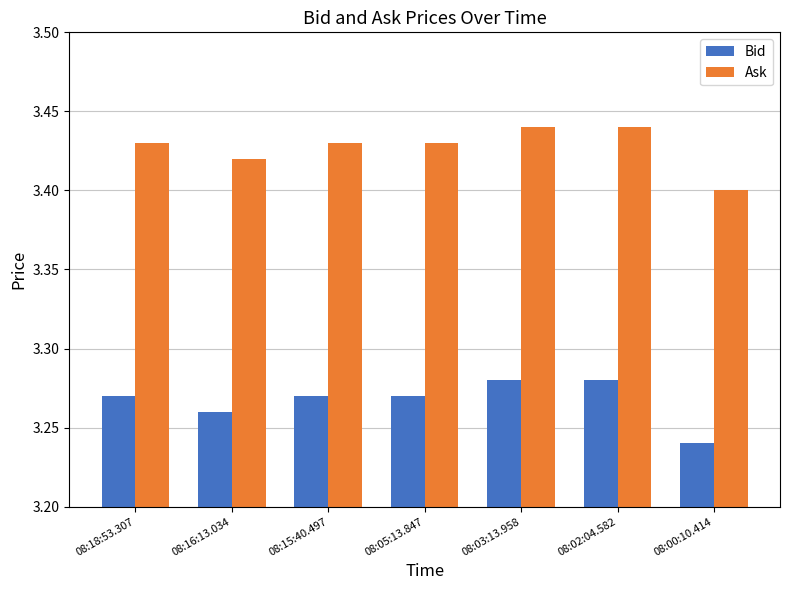

Is it true that Bid equals 2.0 at 08:03:13.958?

False